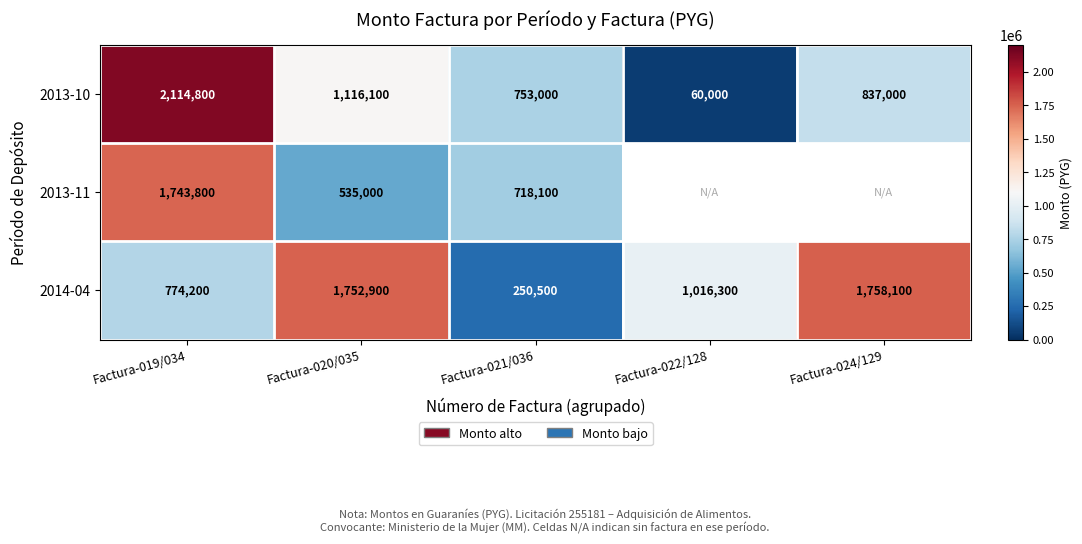

What is the lowest value of the 2014-04 series?

250500